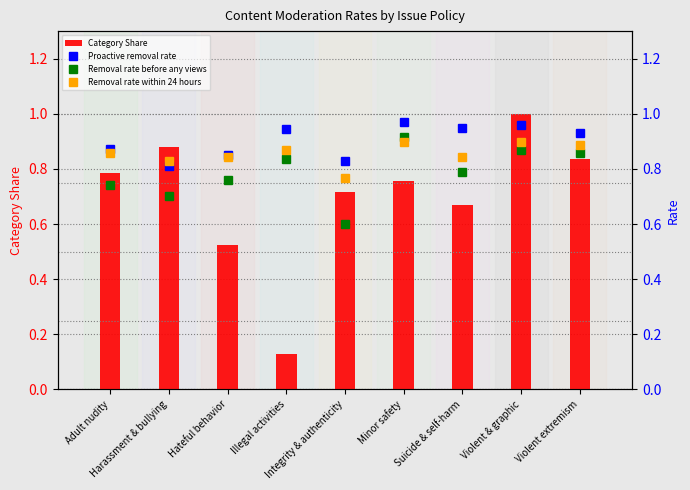

Which series has the largest range (max minus min)?

Category Share